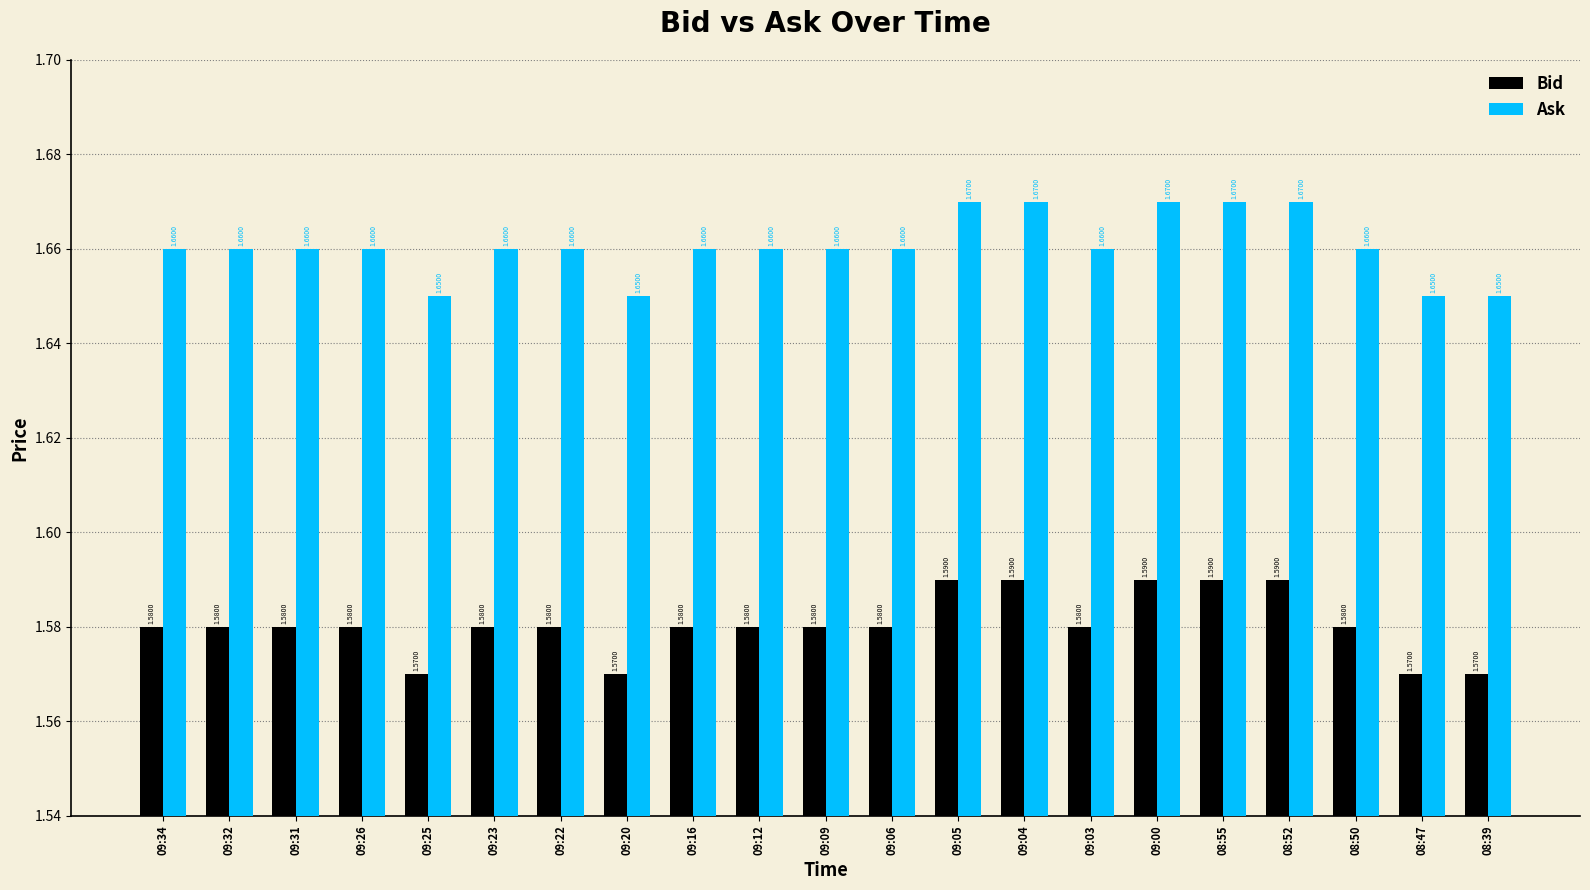

How many groups of bars are there?

21